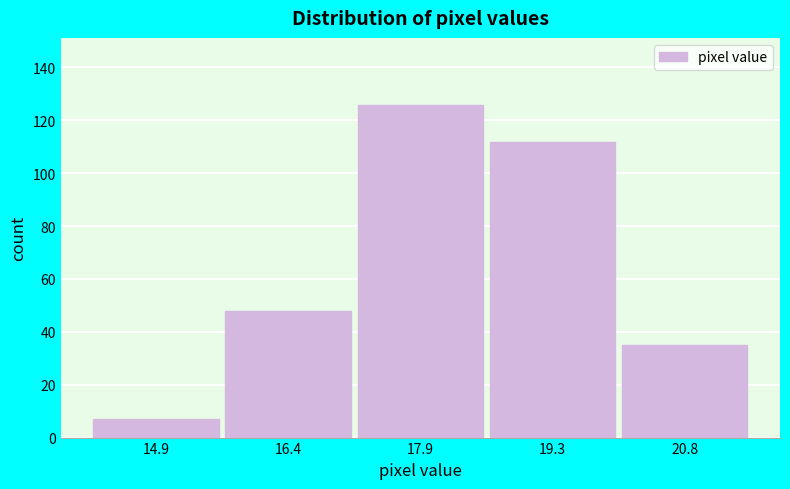

Reading left to right, transcribe this chart: for each bar, give the range it covers on the x-axis and its height. Neither the bar edges nor the heights are printed on the chart, so give them approximately, as read against the axes.

14.2 to 15.6: 8
15.6 to 17.2: 48
17.2 to 18.6: 126
18.6 to 20.0: 112
20.0 to 21.6: 36